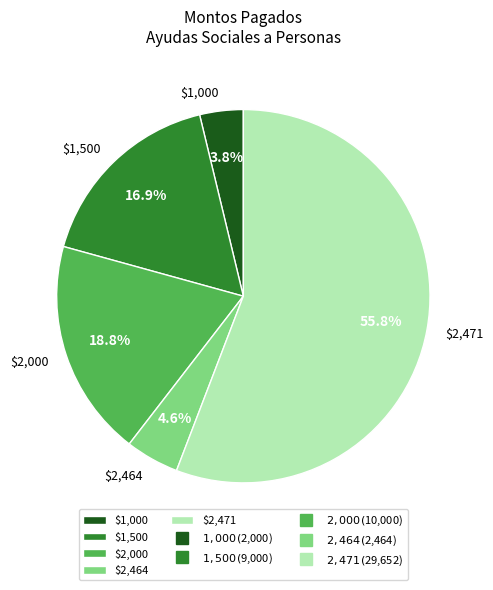

What is the smallest slice in the pie chart?

$1,000